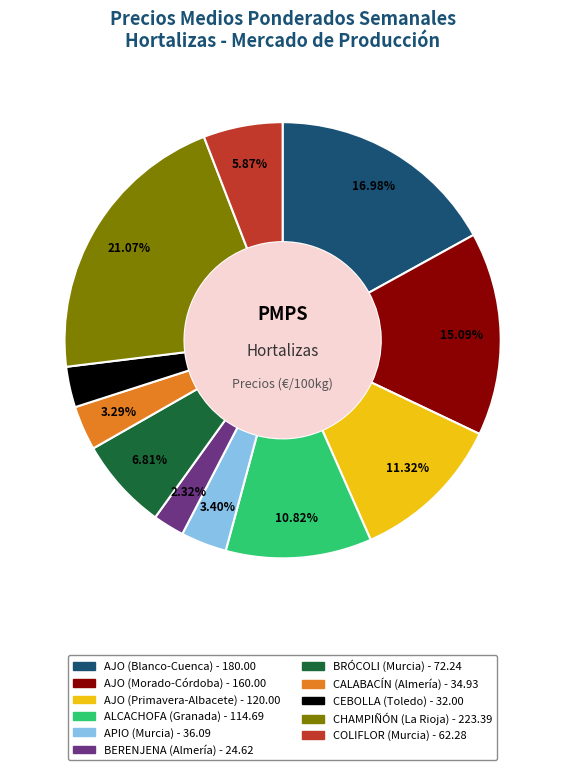

To the nearest percent, what is the average slice percentage?

9%